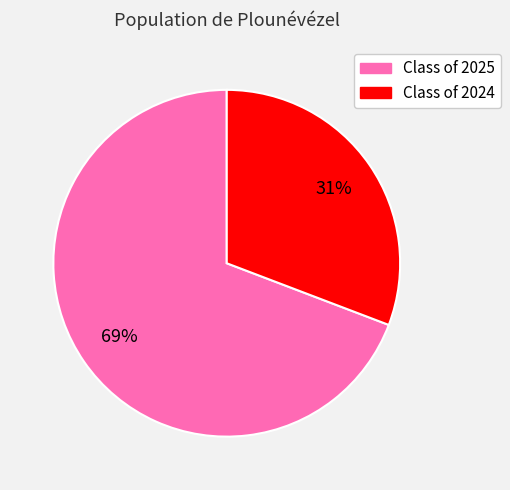

Combined, do Class of 2024 and Class of 2025 account for over 50%?

Yes